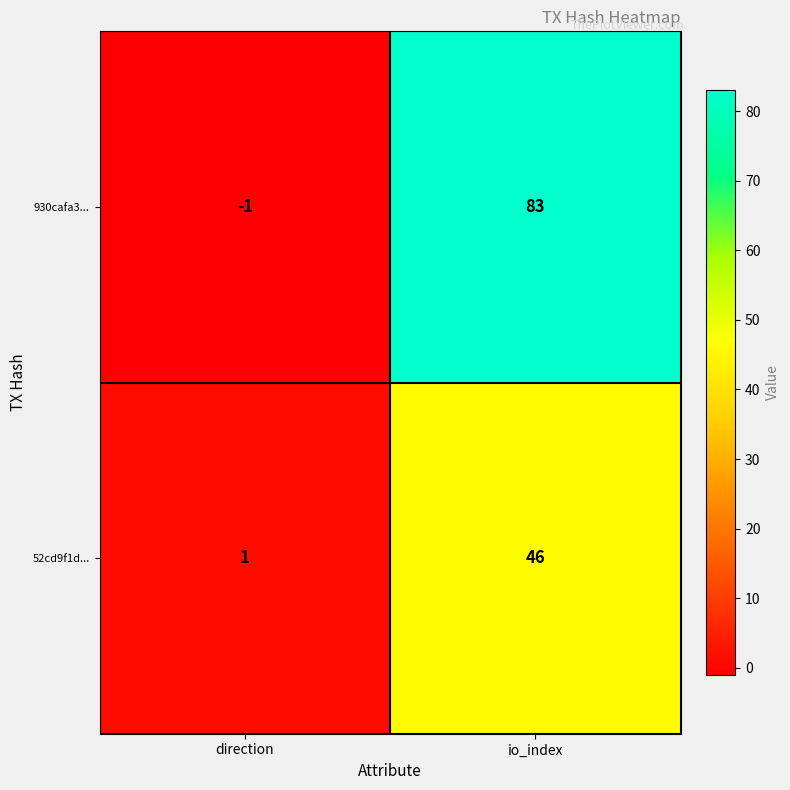

Which series changed the most between direction and io_index?

930cafa3...